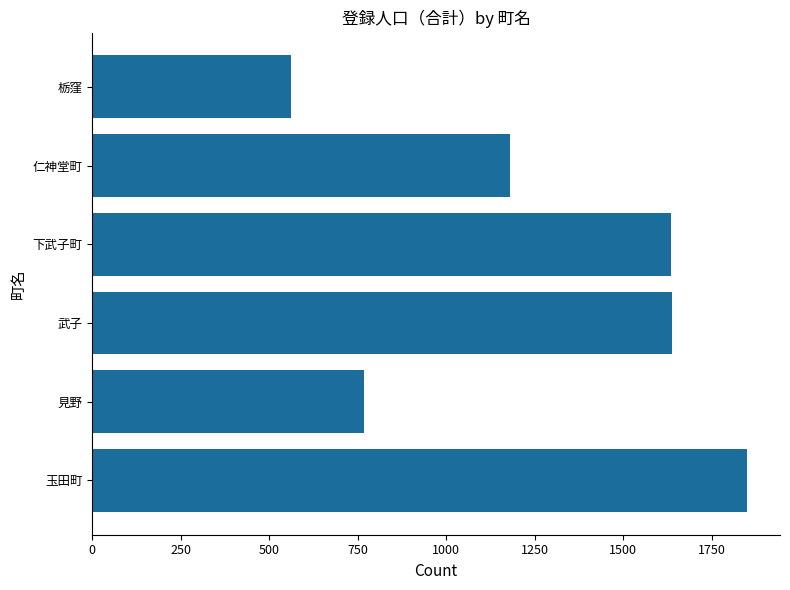

What is the minimum value shown in the chart?

561